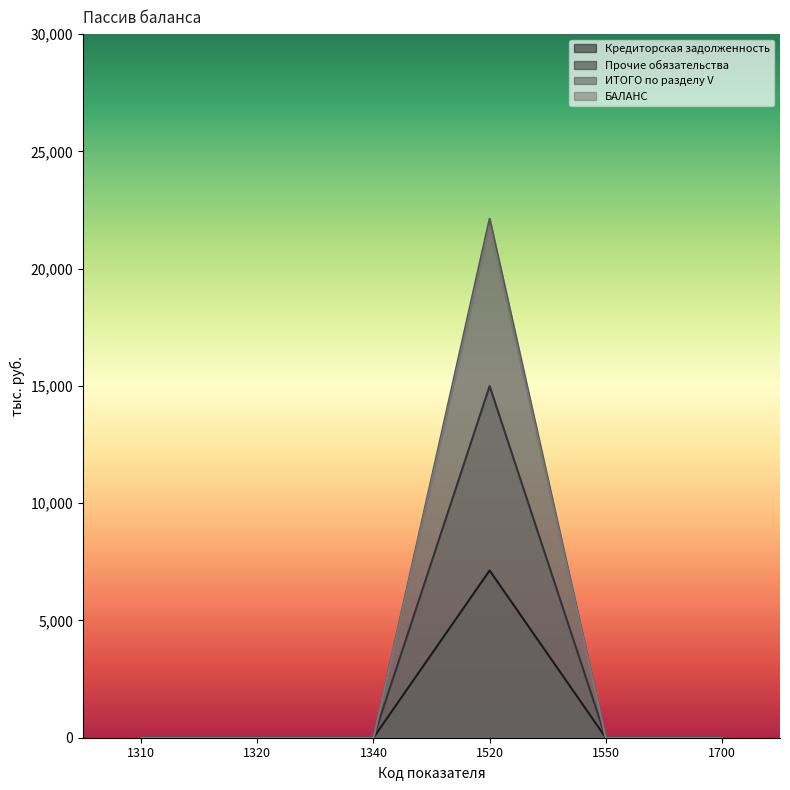

What is the difference between the maximum and minimum values in the БАЛАНС series?

14994